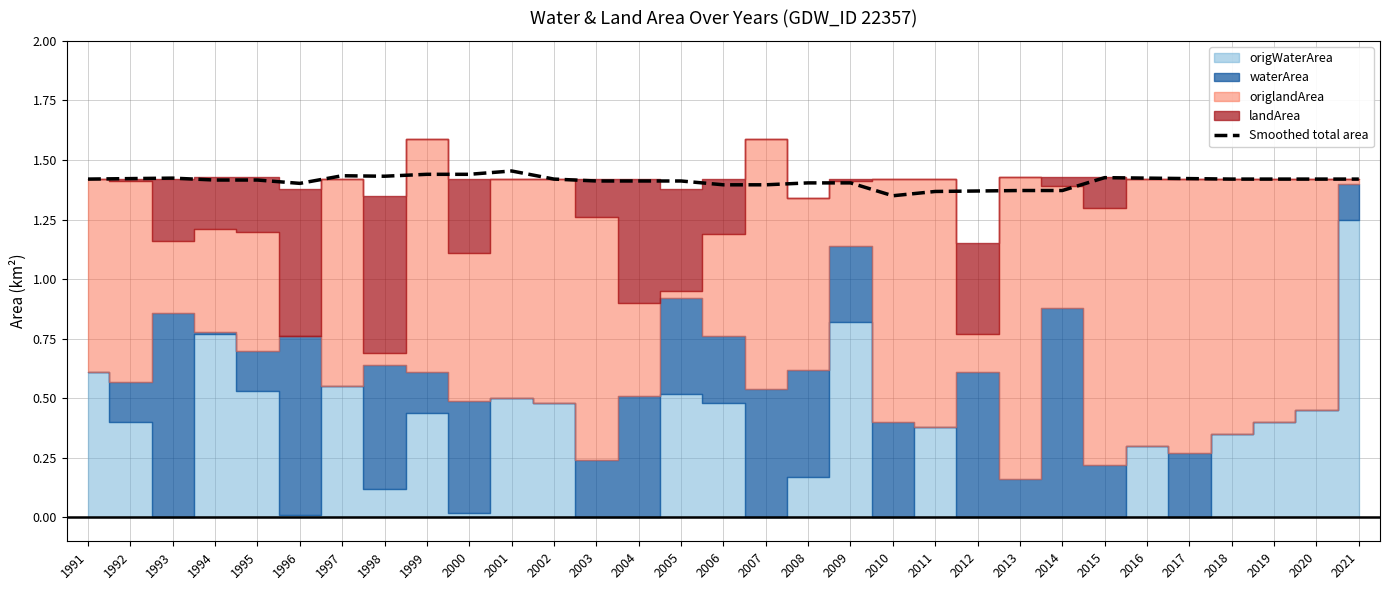

Read the value at 1991.

1.4